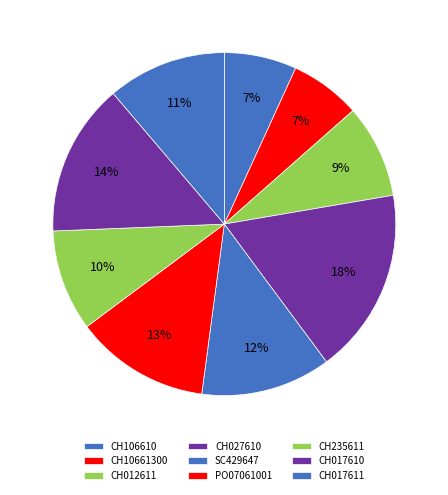

Count the number of slices in the pie.

9